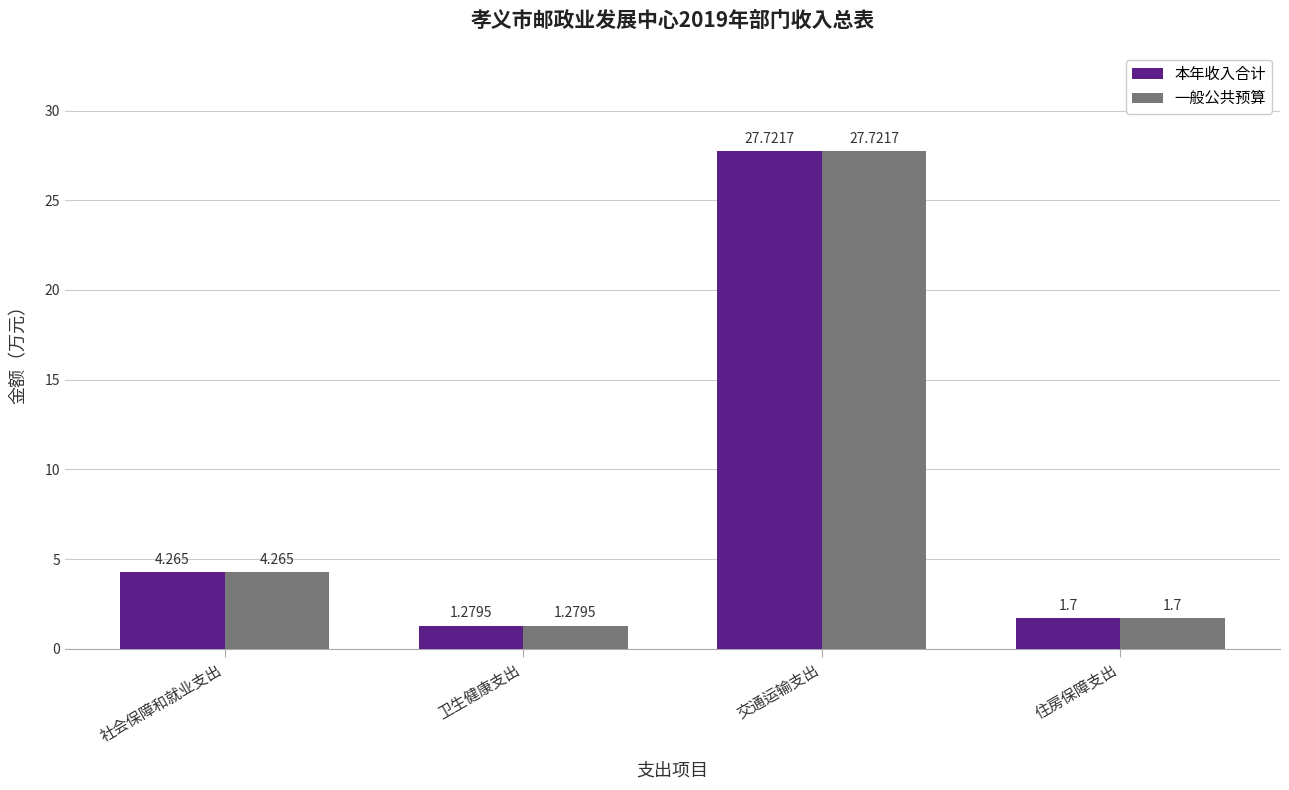

At which label is 本年收入合计 closest to 14?

社会保障和就业支出